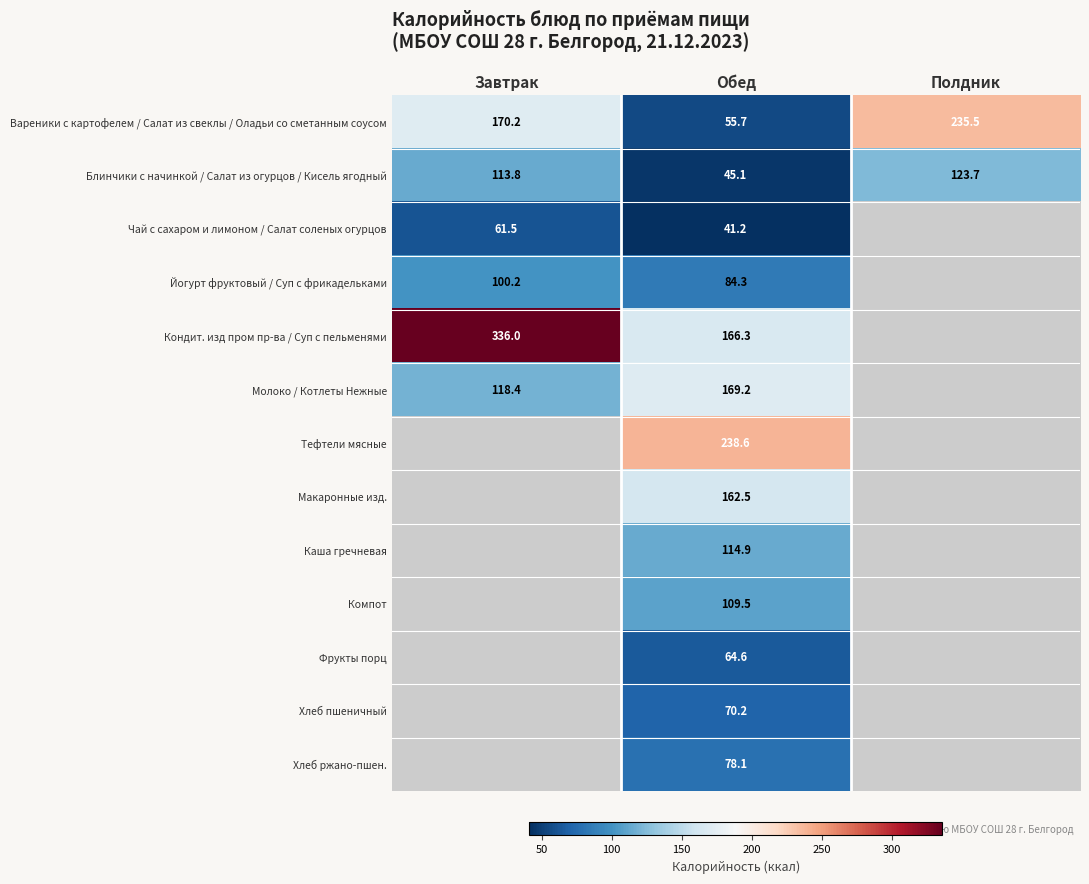

At which label is Вареники с картофелем / Салат из свеклы / Оладьи со сметанным соусом closest to 145?

Завтрак